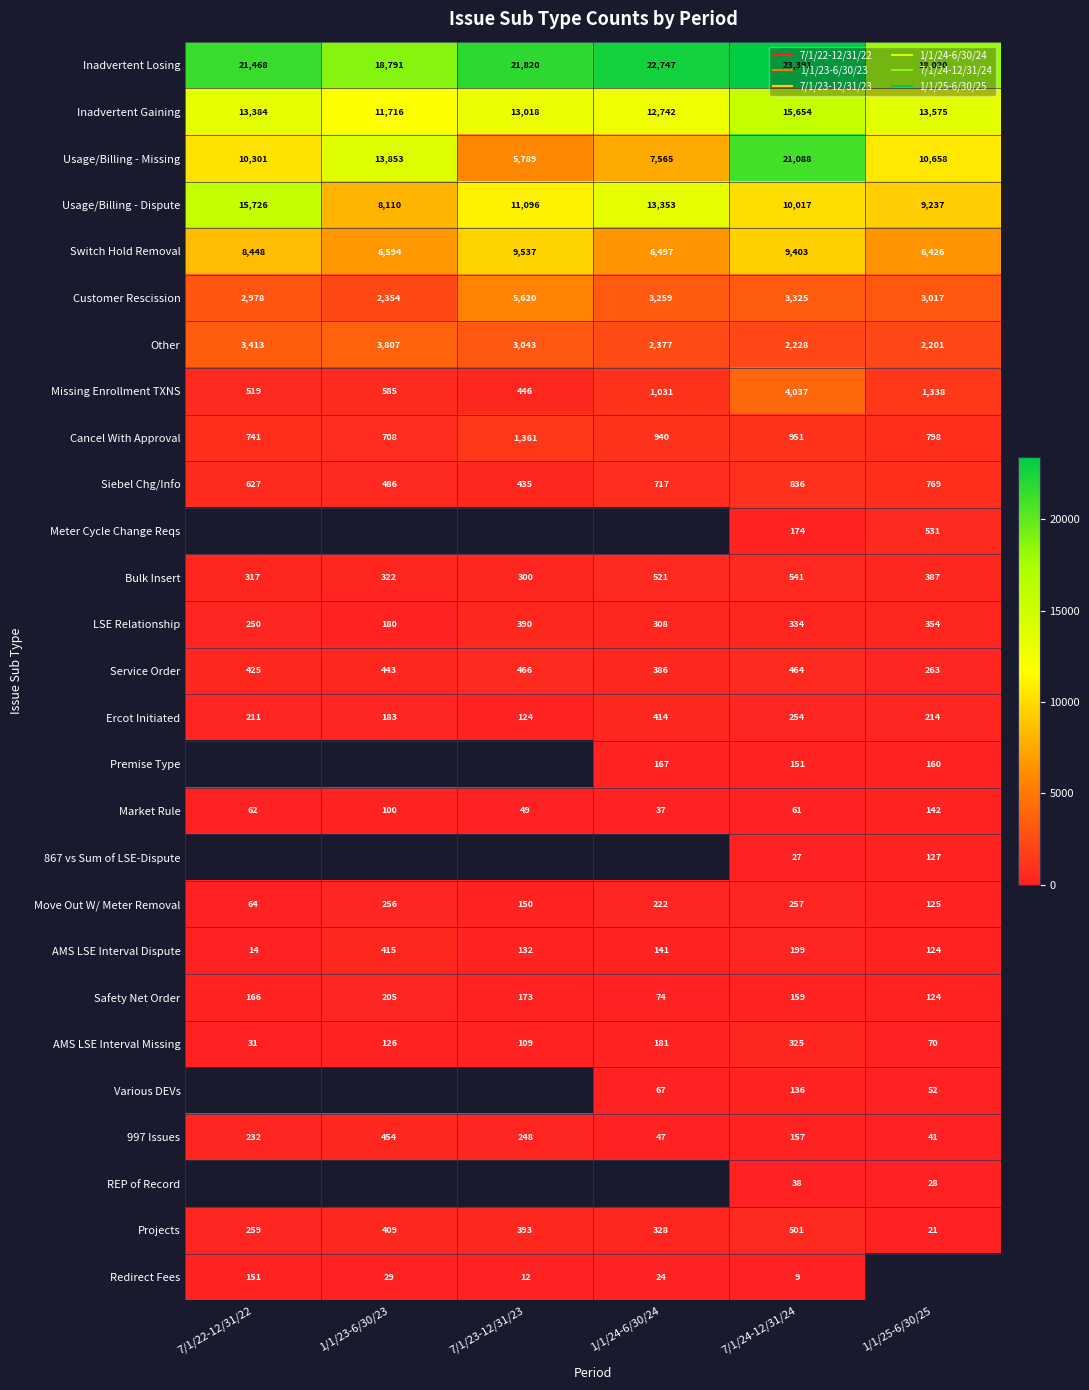

Is the value of Various DEVs at 7/1/24-12/31/24 greater than the value of REP of Record at 7/1/24-12/31/24?

Yes